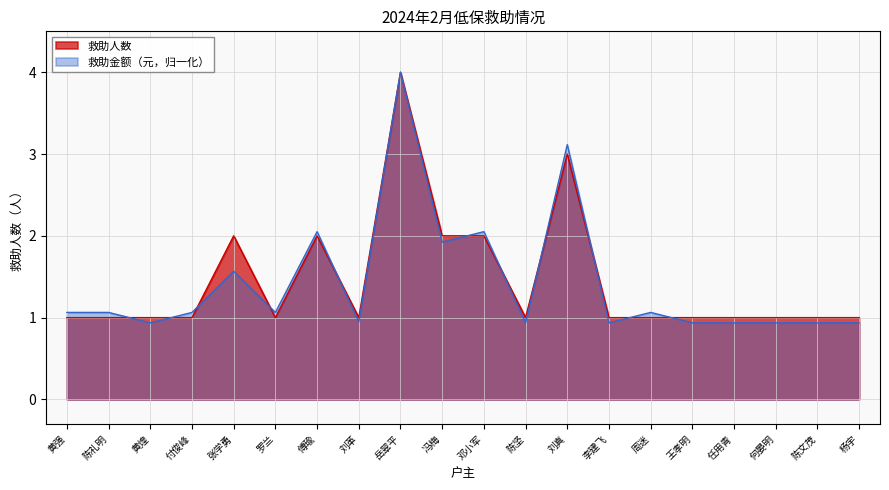

What is the total value across all series at 李建飞?

1.9